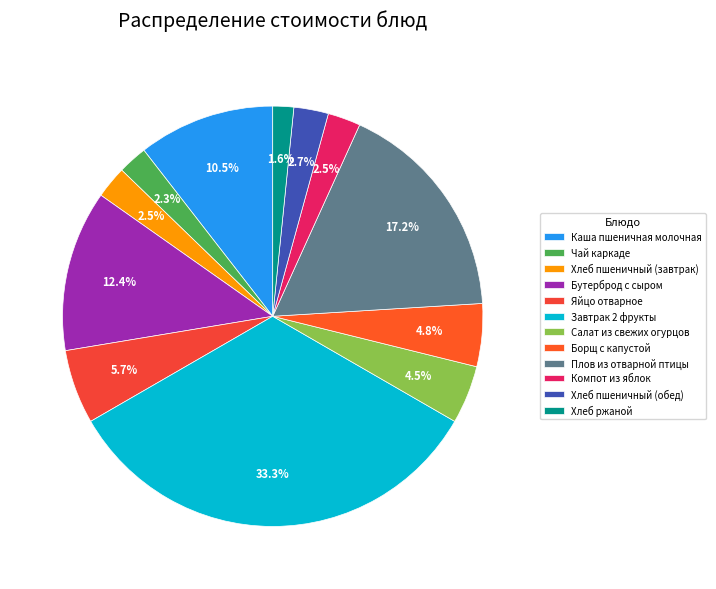

What is the largest slice in the pie chart?

Завтрак 2 фрукты